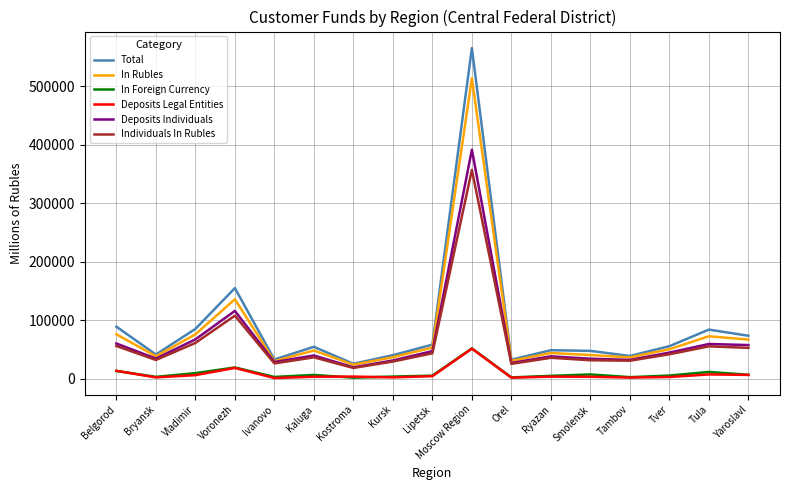

Which series has the widest spread of values?

Total